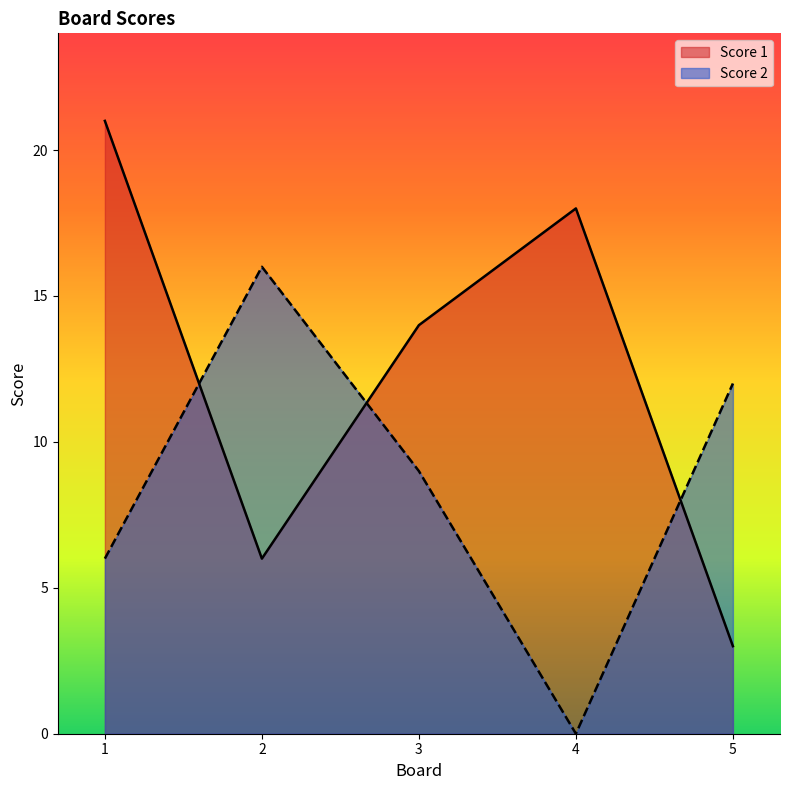

The Score 1 series shows 21 at 1. True or false?

True